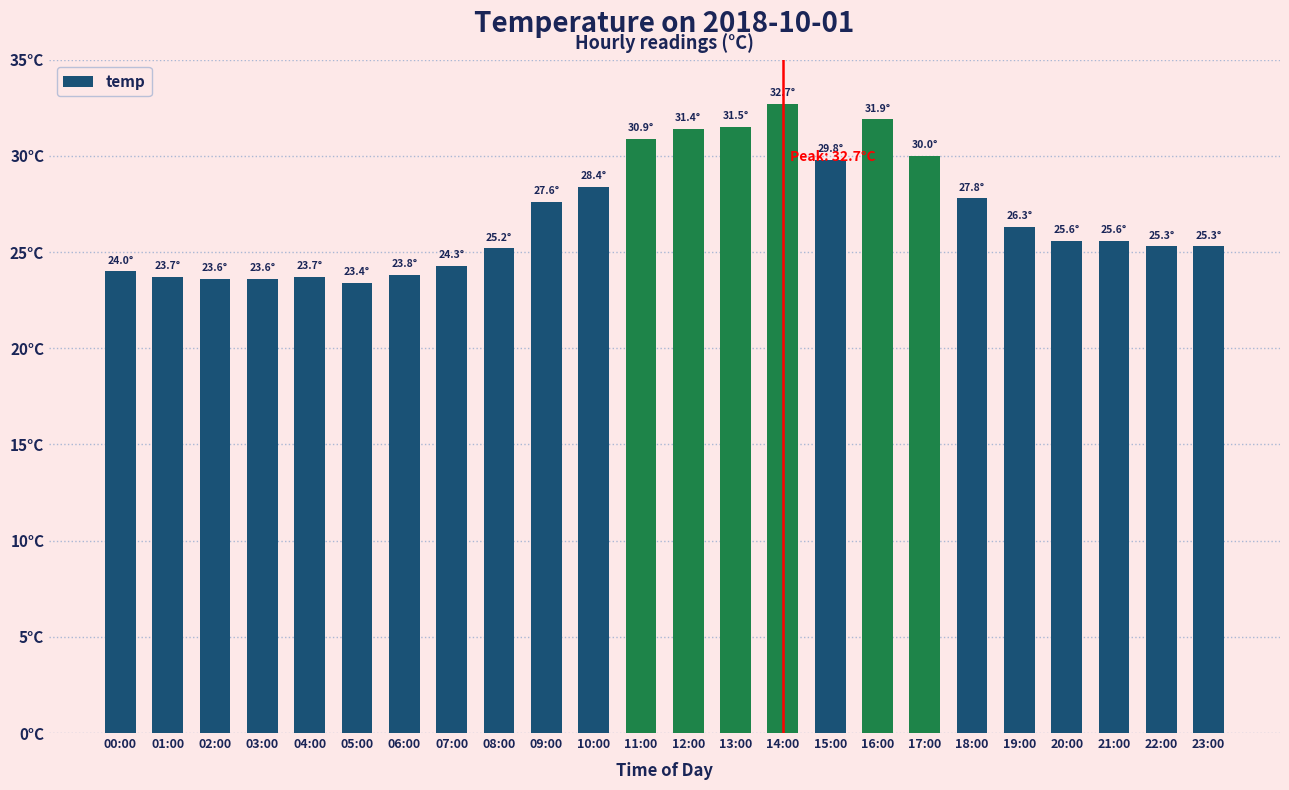

Rank the categories by value from highest to lowest.

14:00, 16:00, 13:00, 12:00, 11:00, 17:00, 15:00, 10:00, 18:00, 09:00, 19:00, 20:00, 21:00, 22:00, 23:00, 08:00, 07:00, 00:00, 06:00, 01:00, 04:00, 02:00, 03:00, 05:00